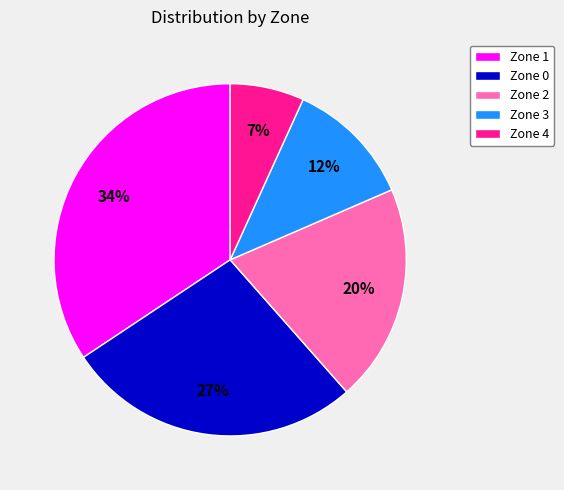

Is the sum of Zone 4 and Zone 1 greater than half?

No